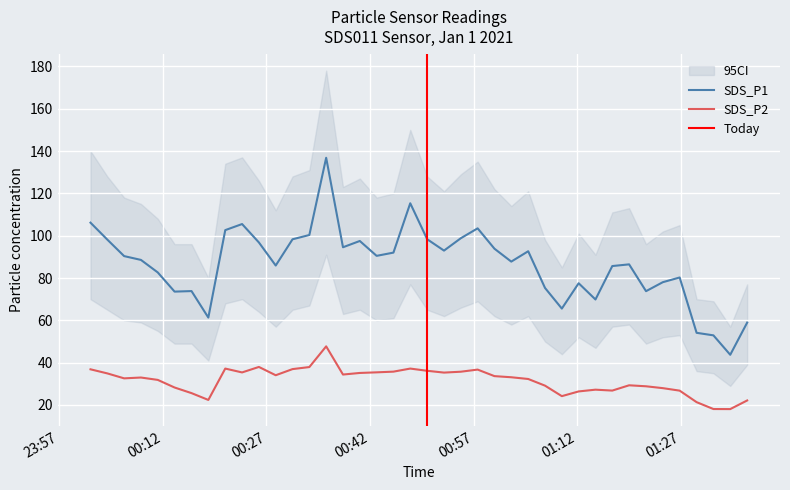

What is the lowest value of the SDS_P1 series?

43.7